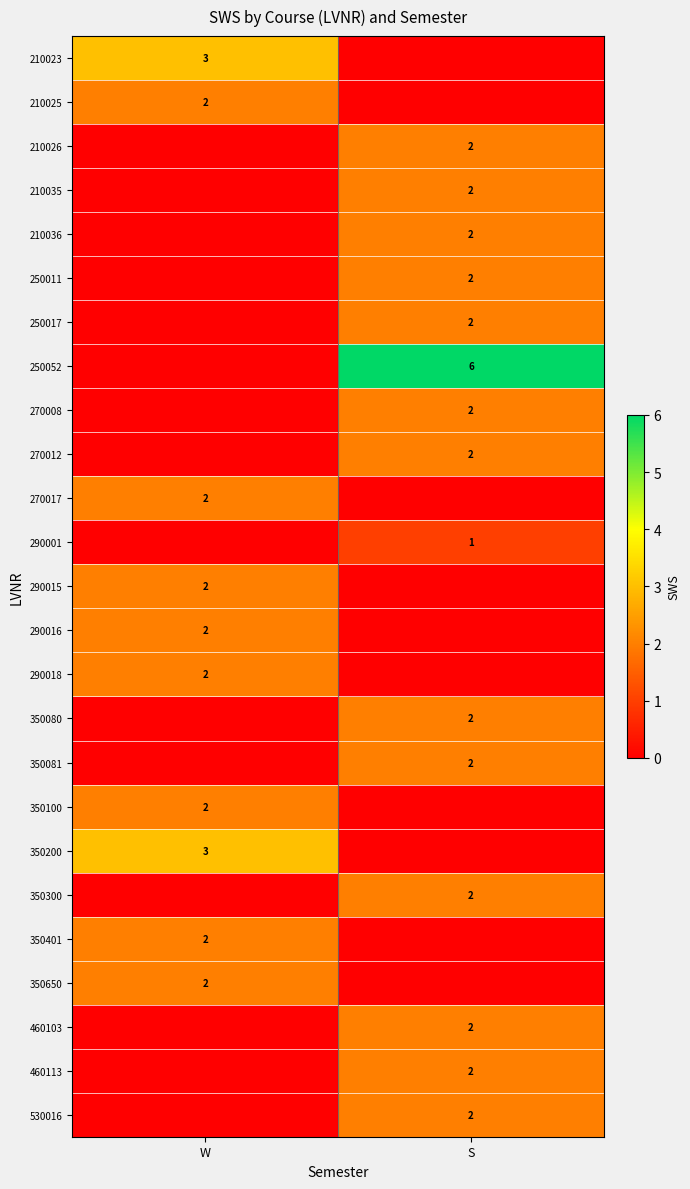

True or false: 210023 has a value of 3 at W.

True